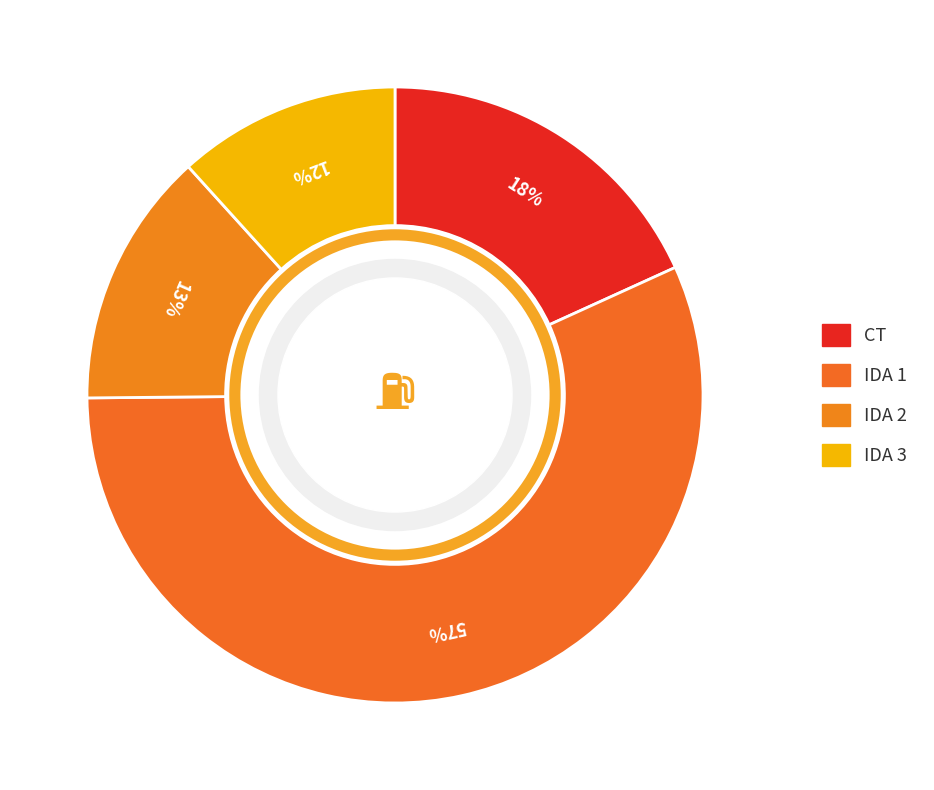

Count the number of slices in the pie.

4